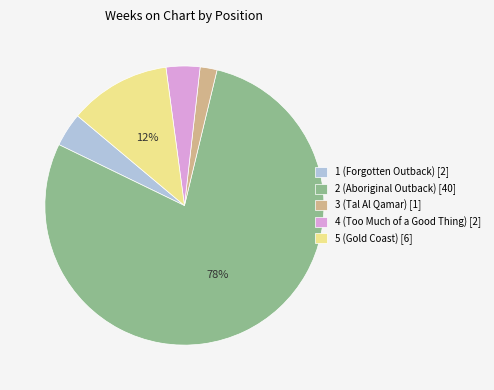

Does any single category account for the majority?

Yes